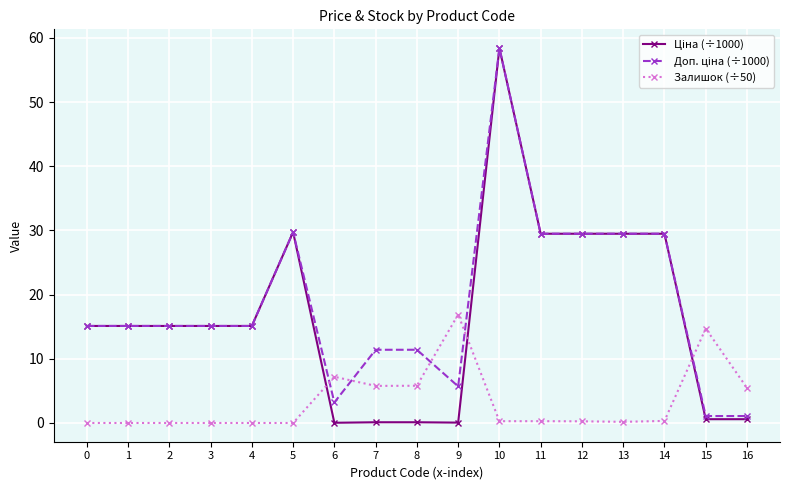

What is the maximum value for Залишок (÷50)?

16.9